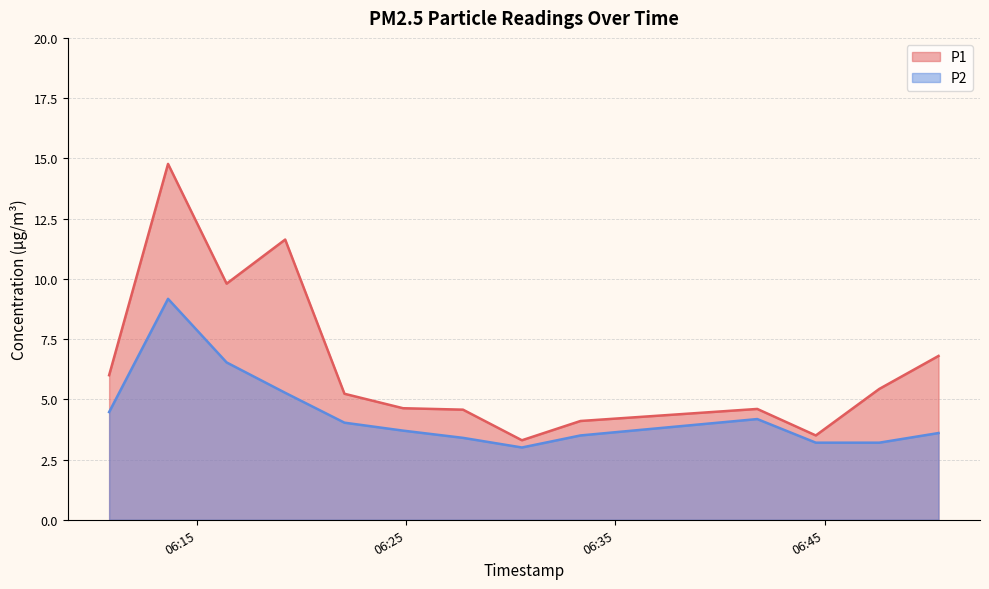

How many lines are shown in the chart?

2